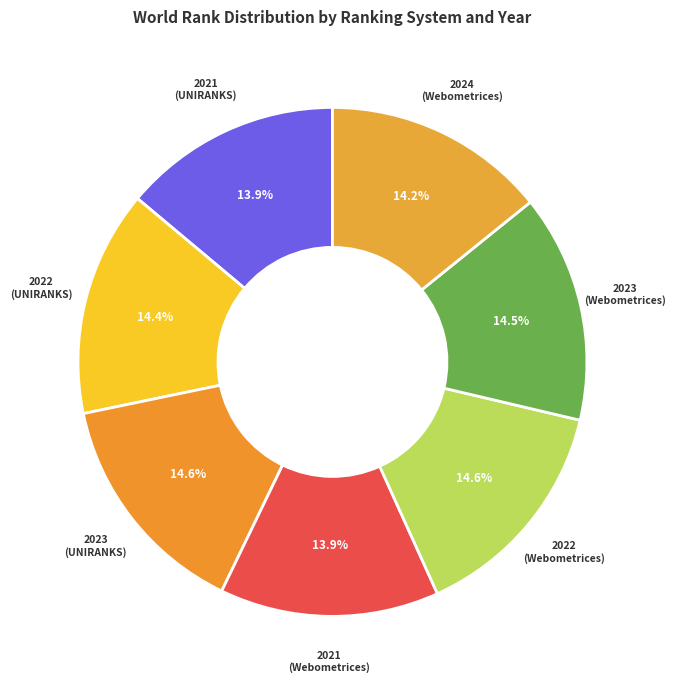

What percentage is NOT represented by 2021 (Webometrices)?

86.1%